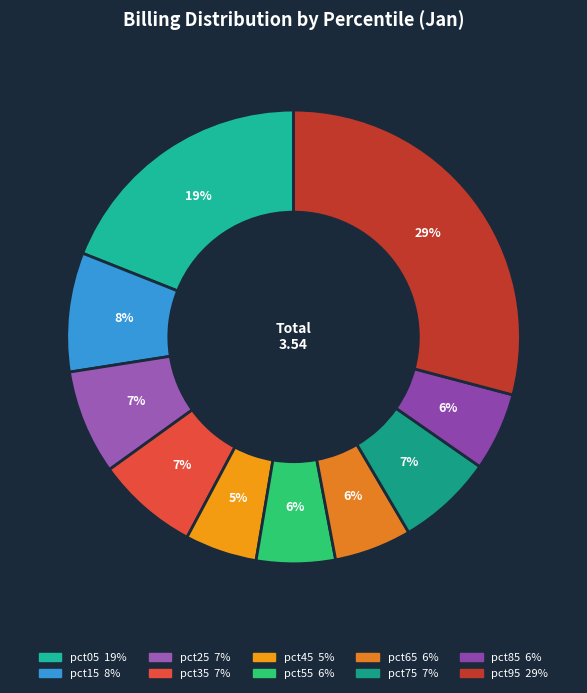

How many segments does this pie chart have?

10